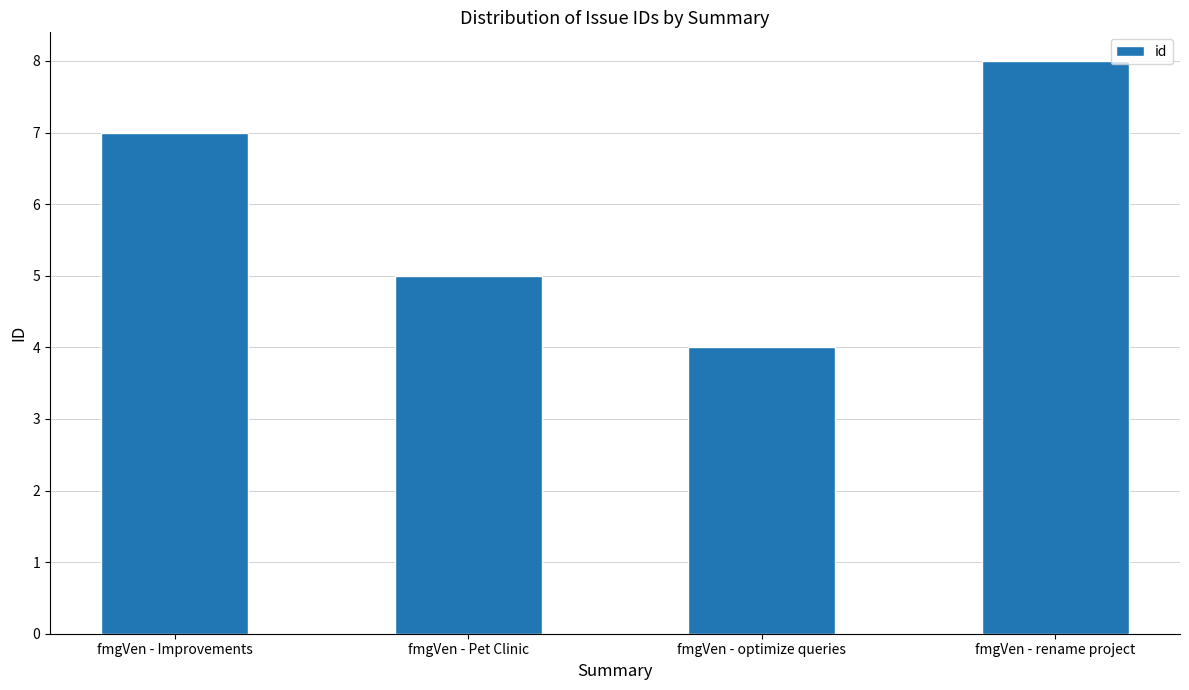

Reading left to right, extract all data points from this chart.

7	5	4	8